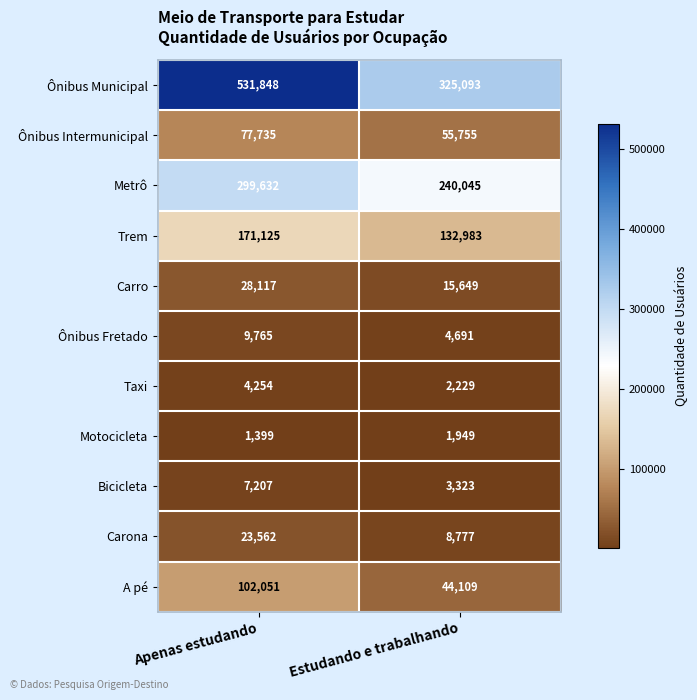

What is the total value across all series at Apenas estudando?

1256695